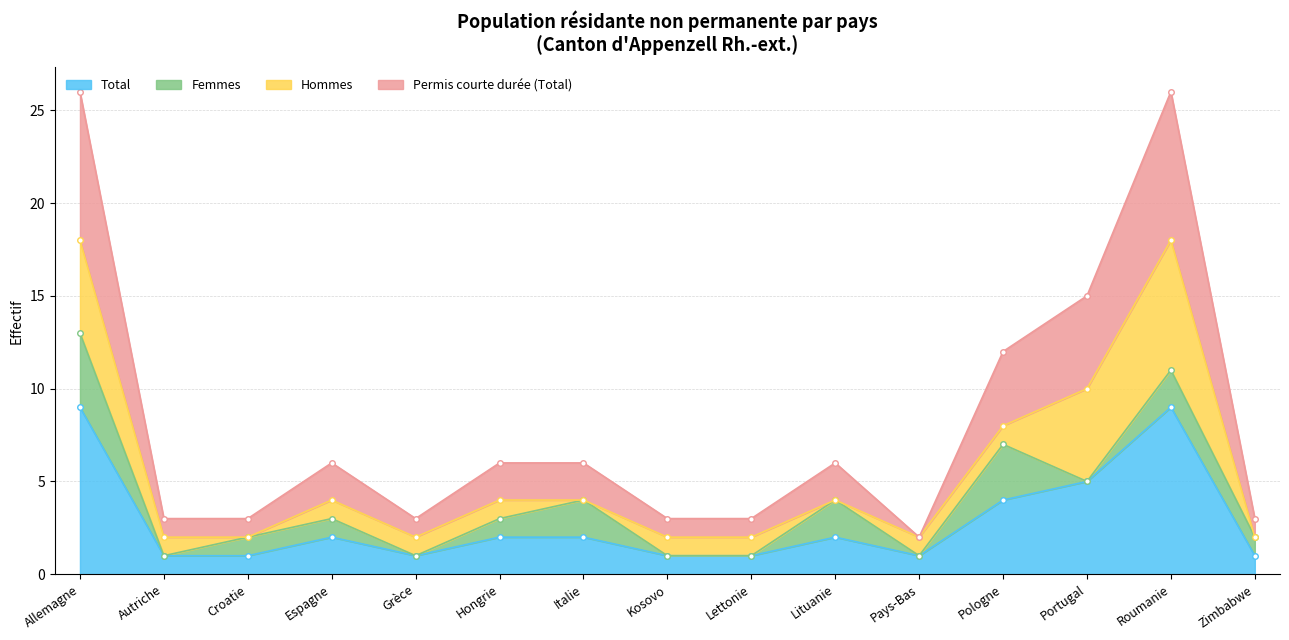

The Total series shows 1 at Croatie. True or false?

True